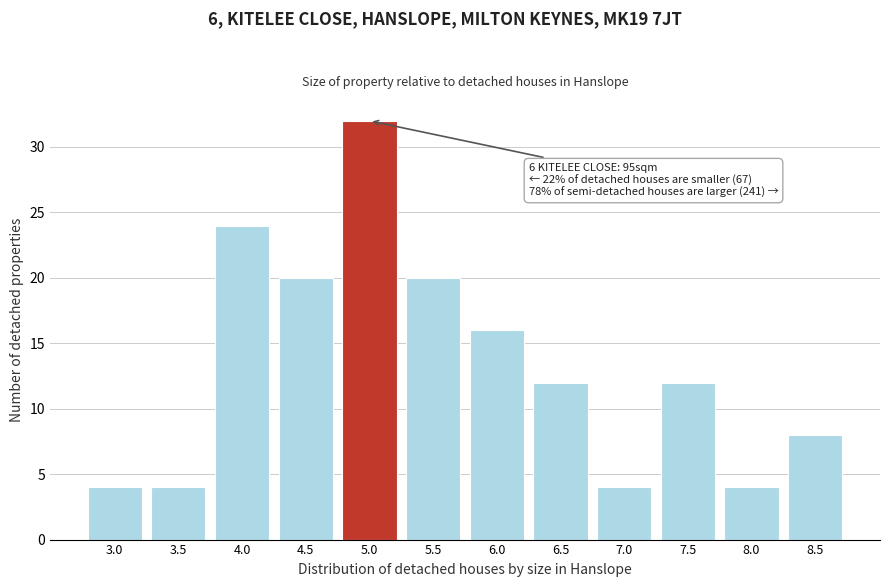

Reading left to right, transcribe all the data shown in this chart.

4	4	24	20	32	20	16	12	4	12	4	8